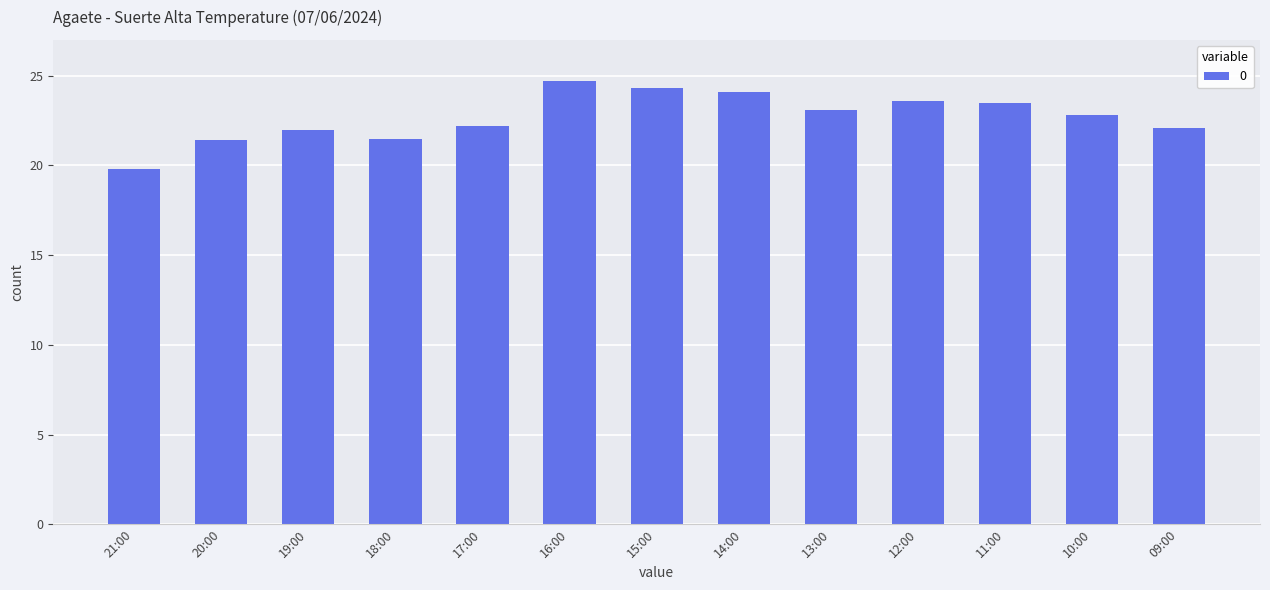

What is the label of the 13th bar from the right?

21:00